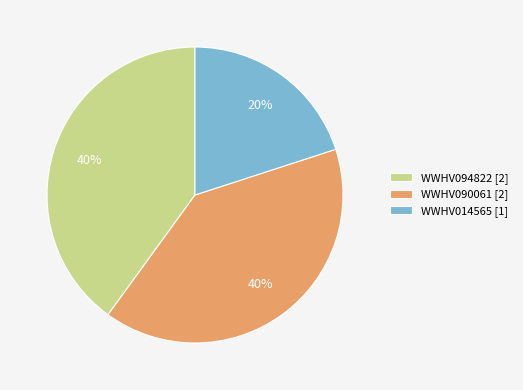

To the nearest percent, what portion does WWHV014565 [1] represent?

20%